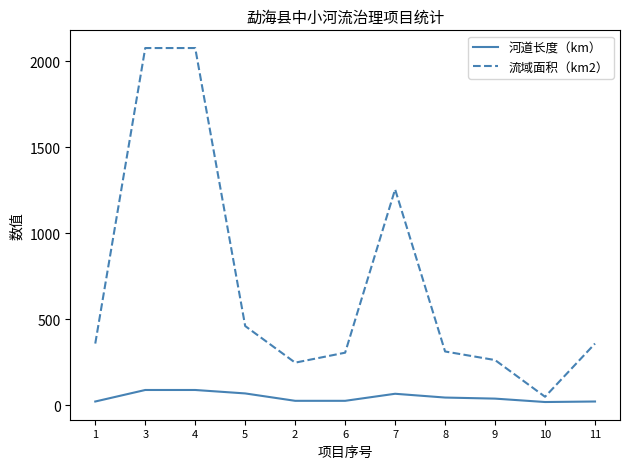

What is the maximum value shown in the chart?

2078.0